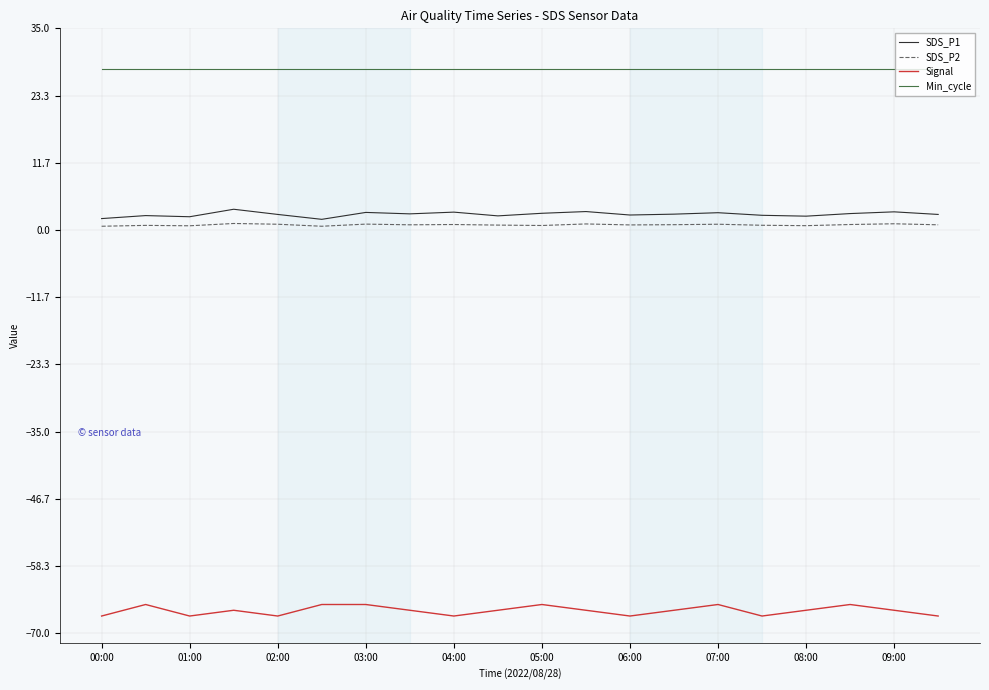

Which series has the largest total across all categories?

Min_cycle